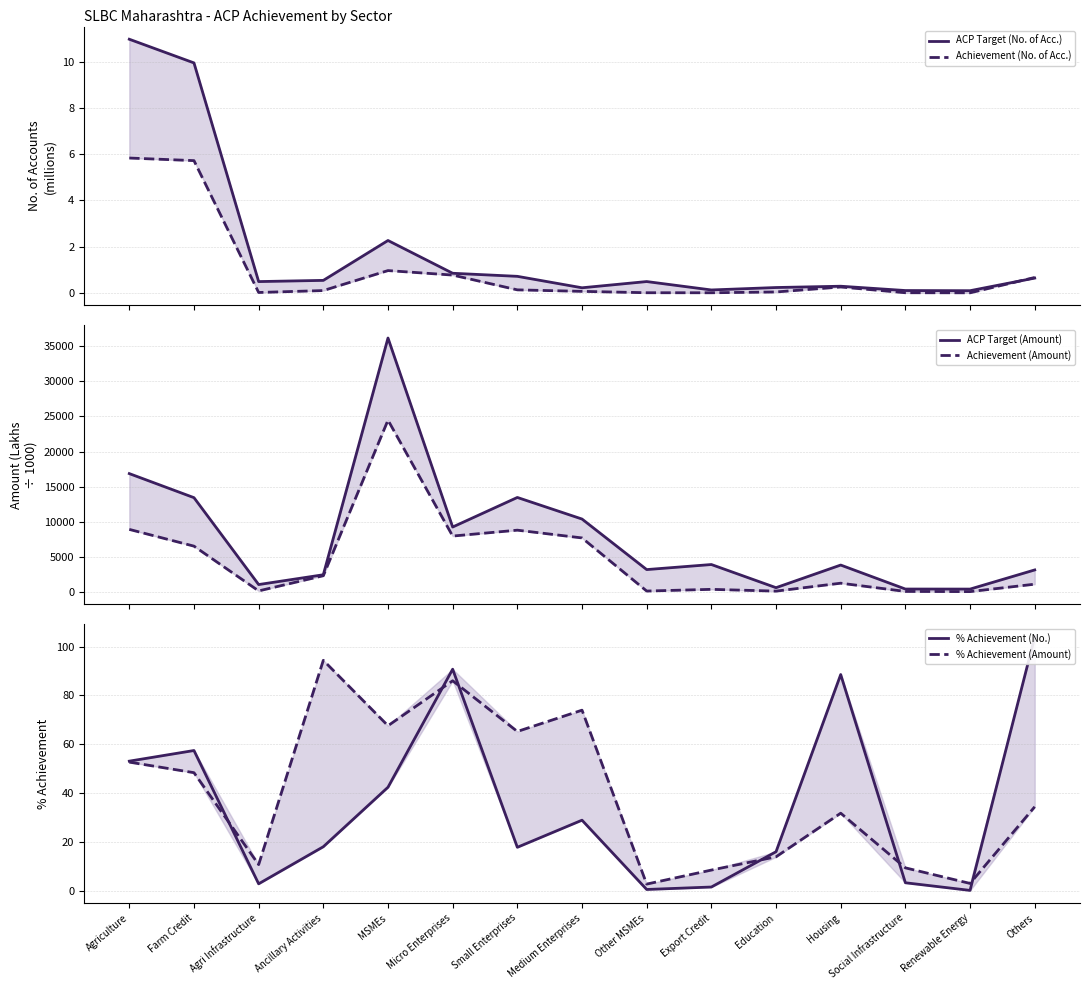

At which category does the chart reach its minimum across all series?

Renewable Energy